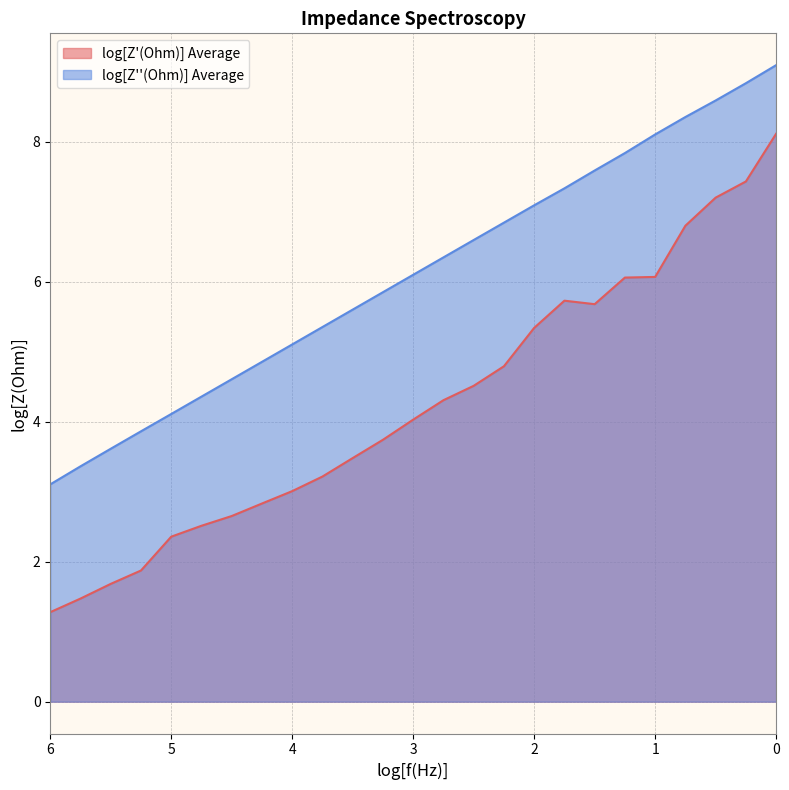

Is the value of log[Z'(Ohm)] Average at 4.0 greater than the value of log[Z''(Ohm)] Average at 0.7499997488564174?

No